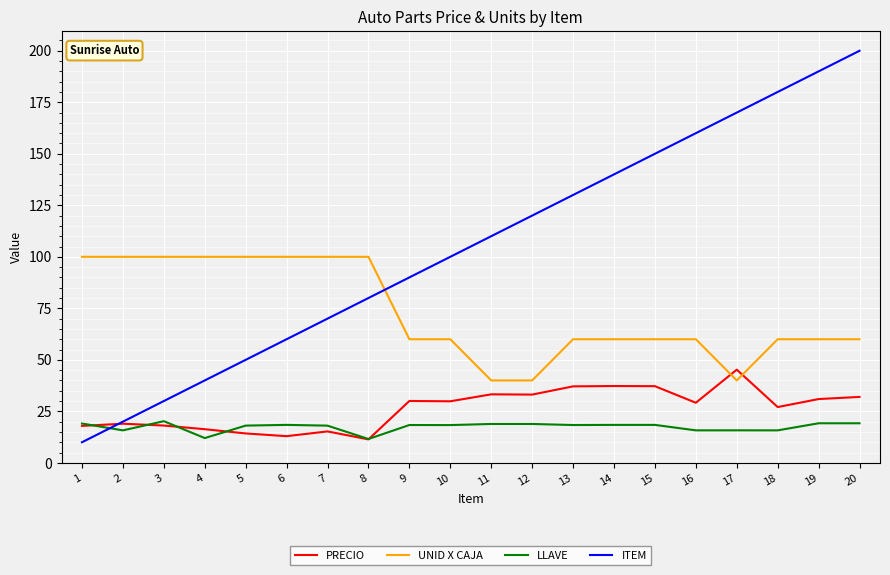

True or false: ITEM has more than 0 interior local peaks.

False